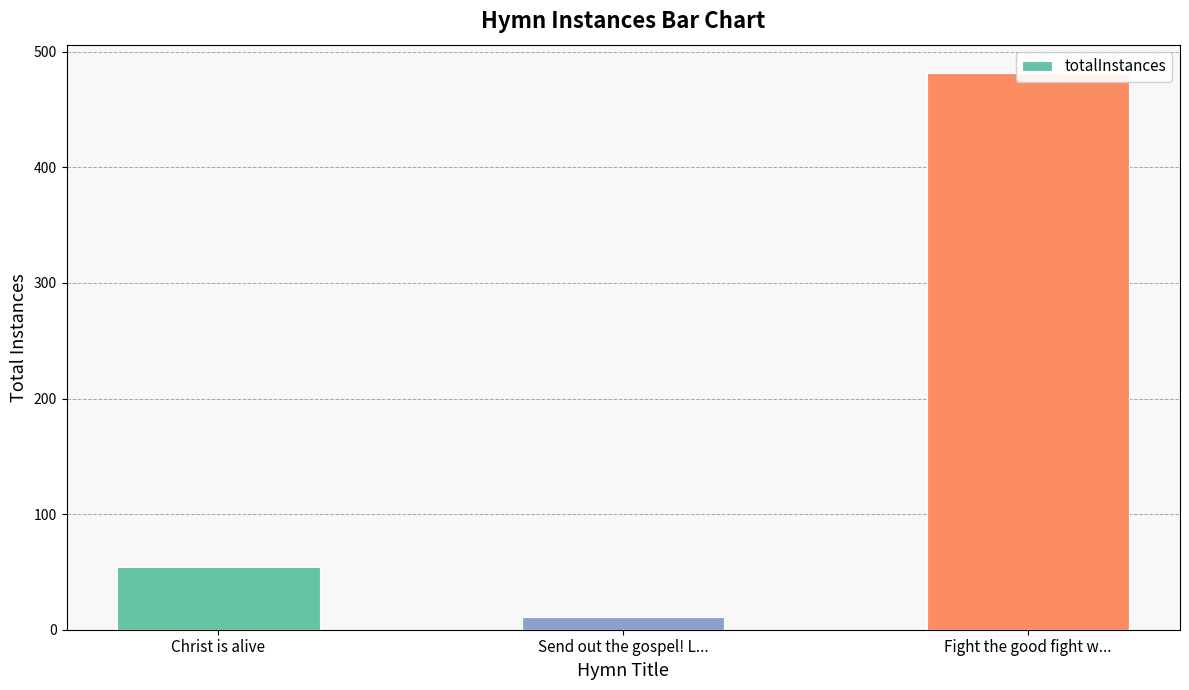

How many values are below 54?

1